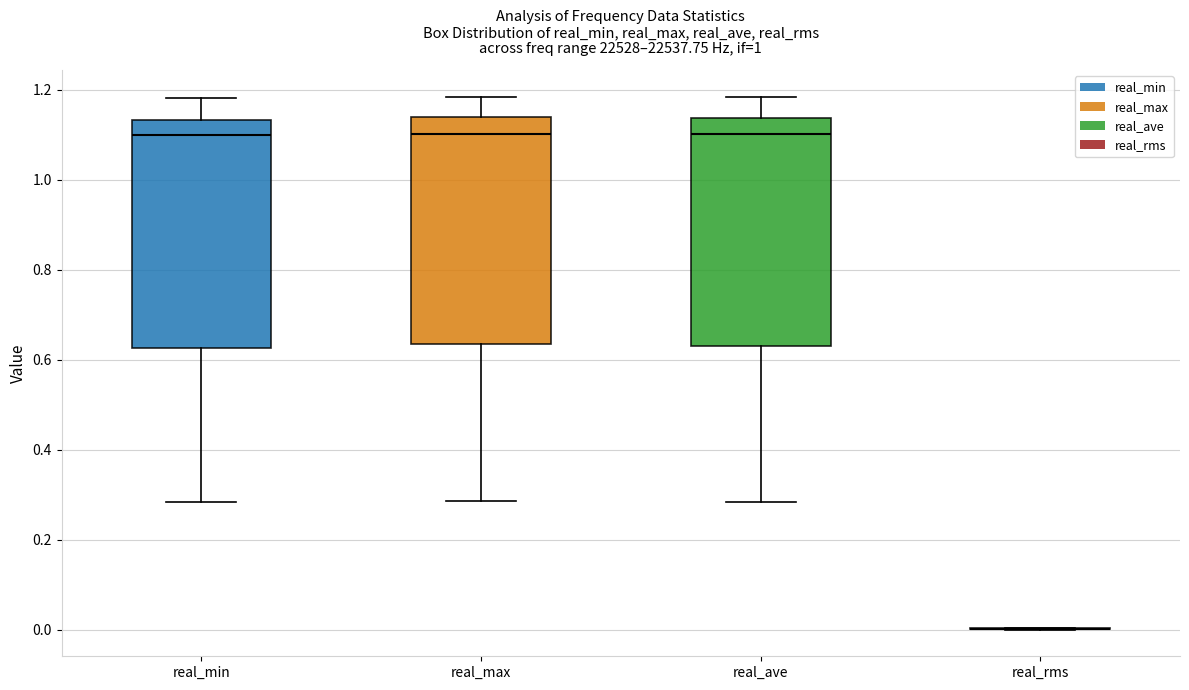

Reading left to right, read every box against the y-axis: the position of its median line, the range the box covers, and the ends of its whiskers. The values are not printed on the chart, so give them approximately, as read against the axis.

real_min: median 1.10, box 0.62 to 1.14, whiskers 0.28 to 1.18
real_max: median 1.10, box 0.64 to 1.14, whiskers 0.28 to 1.18
real_ave: median 1.10, box 0.64 to 1.14, whiskers 0.28 to 1.18
real_rms: box collapsed to a line at 0.00, whiskers 0.00 to 0.00